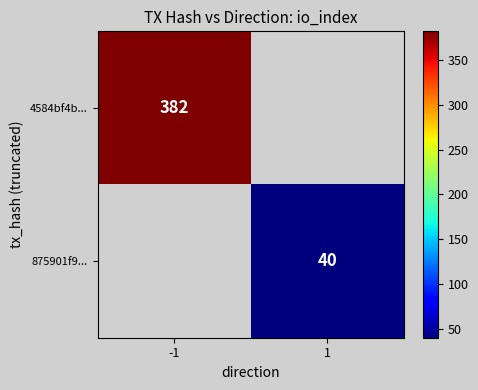

What is the maximum value shown in the chart?

382.0